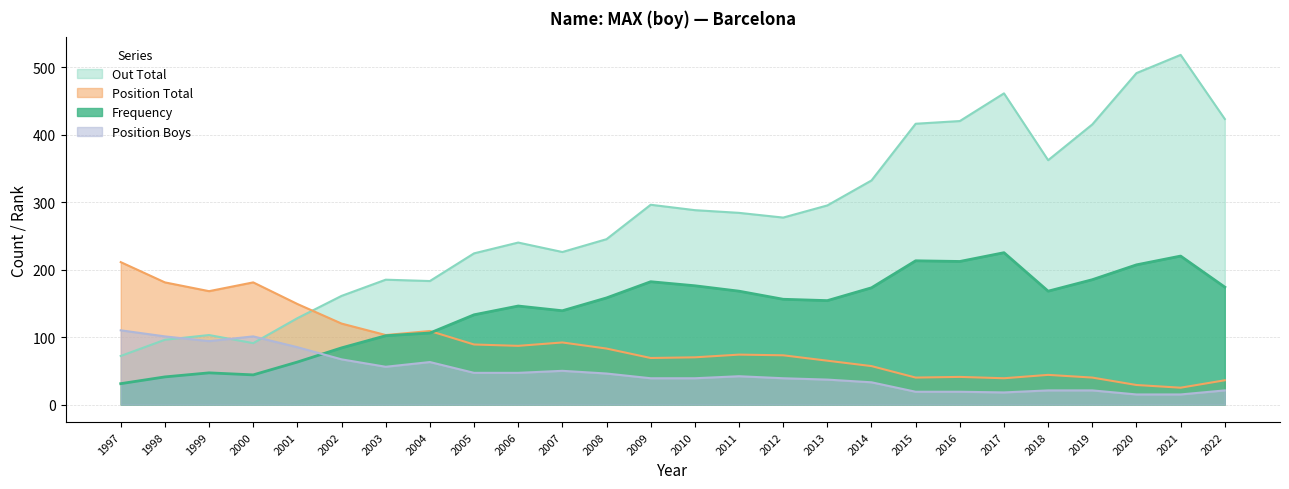

Count the number of data series in this chart.

4